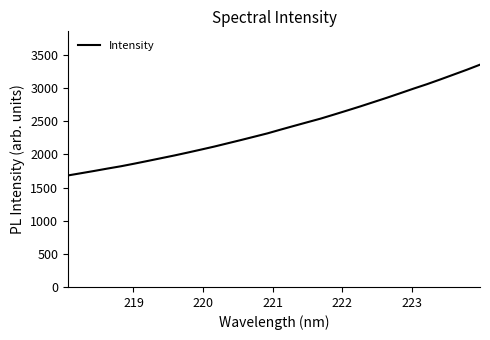

What is the greatest value displayed?

3352.3